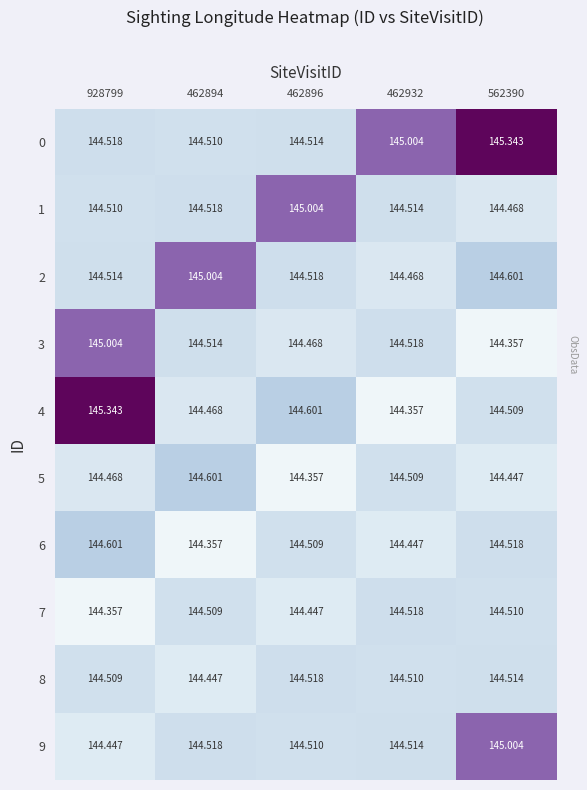

Is the value of 1 at 462932 greater than the value of 2 at 562390?

No